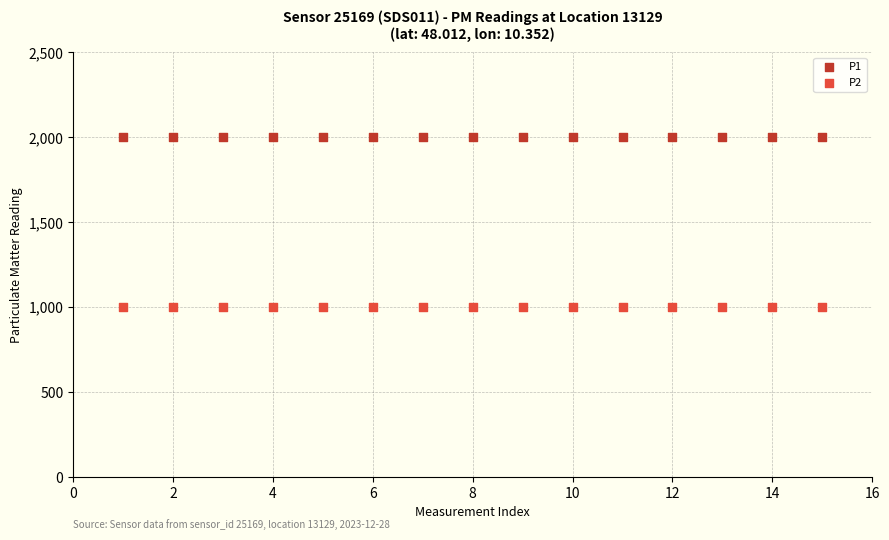

Which series reaches the minimum Y coordinate?

P2